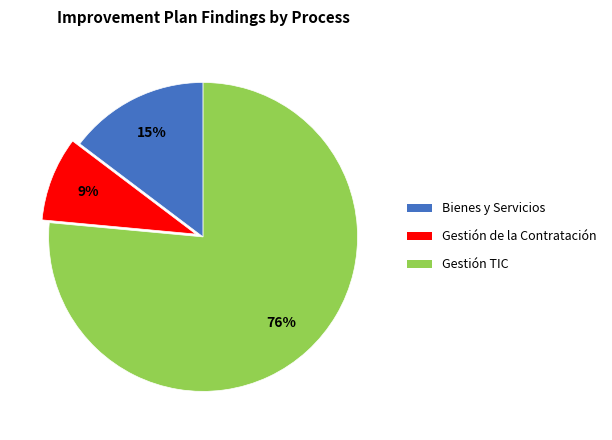

True or false: Bienes y Servicios accounts for 15% of the total.

True